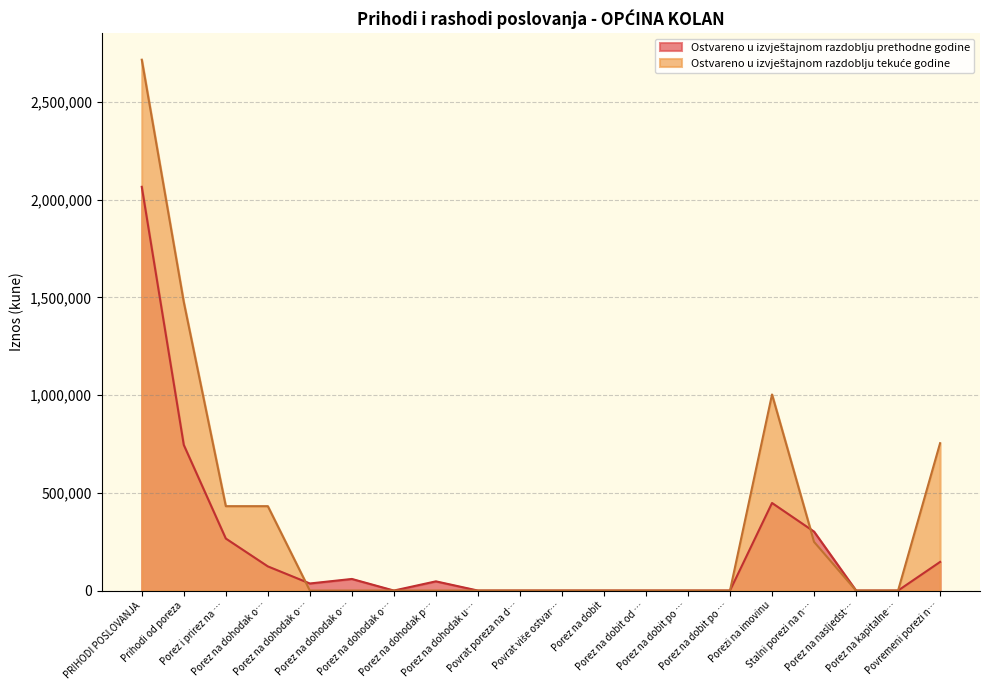

What position from the left is Porez na dobit po odbitku naknade?

14